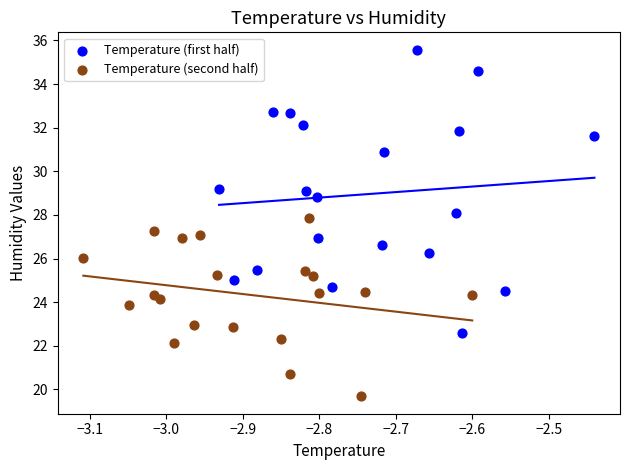

Which series reaches the minimum Y coordinate?

Temperature (second half)